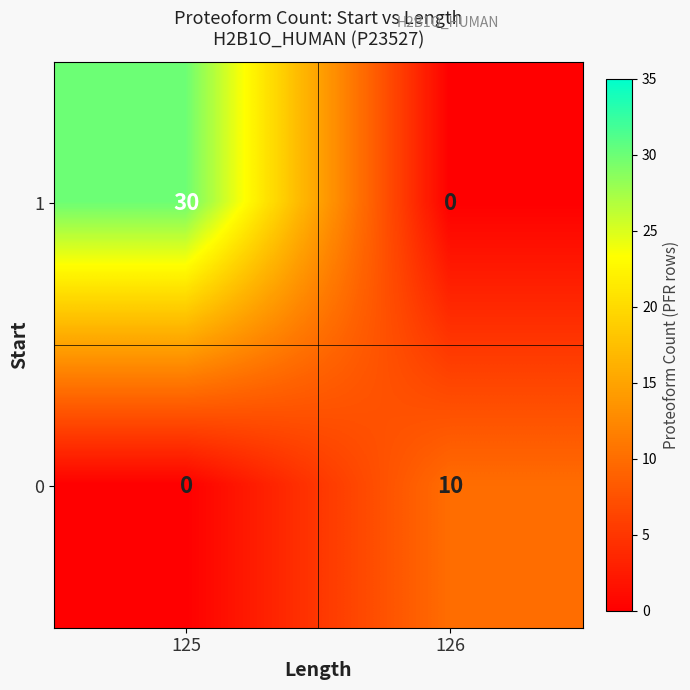

True or false: 1 has a value of 13 at 125.

False